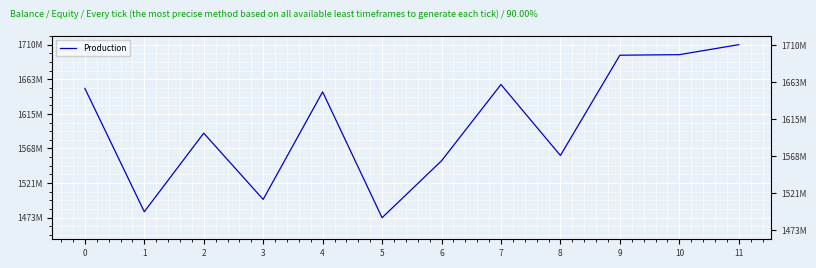

Count the number of categories in the chart.

12